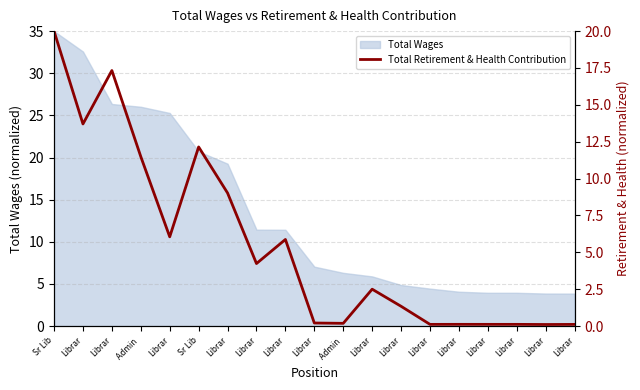

What is the change in value from Sr Lib to Librar?

-19.9